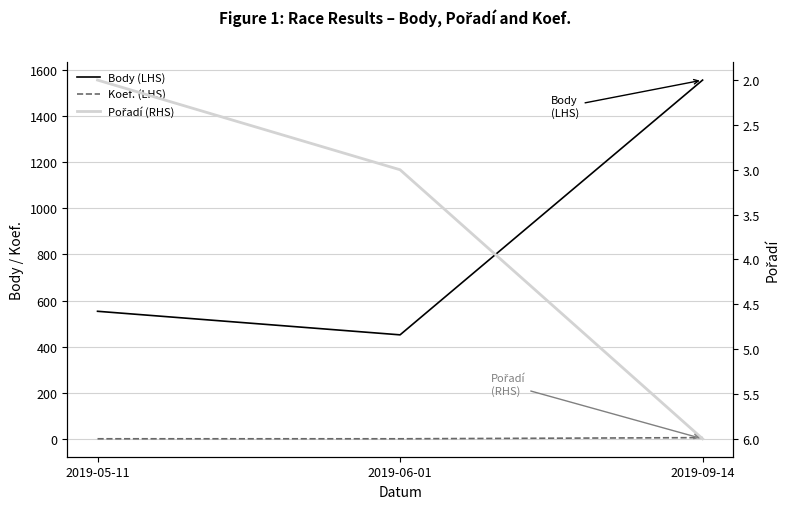

What position from the right is 2019-05-11?

3